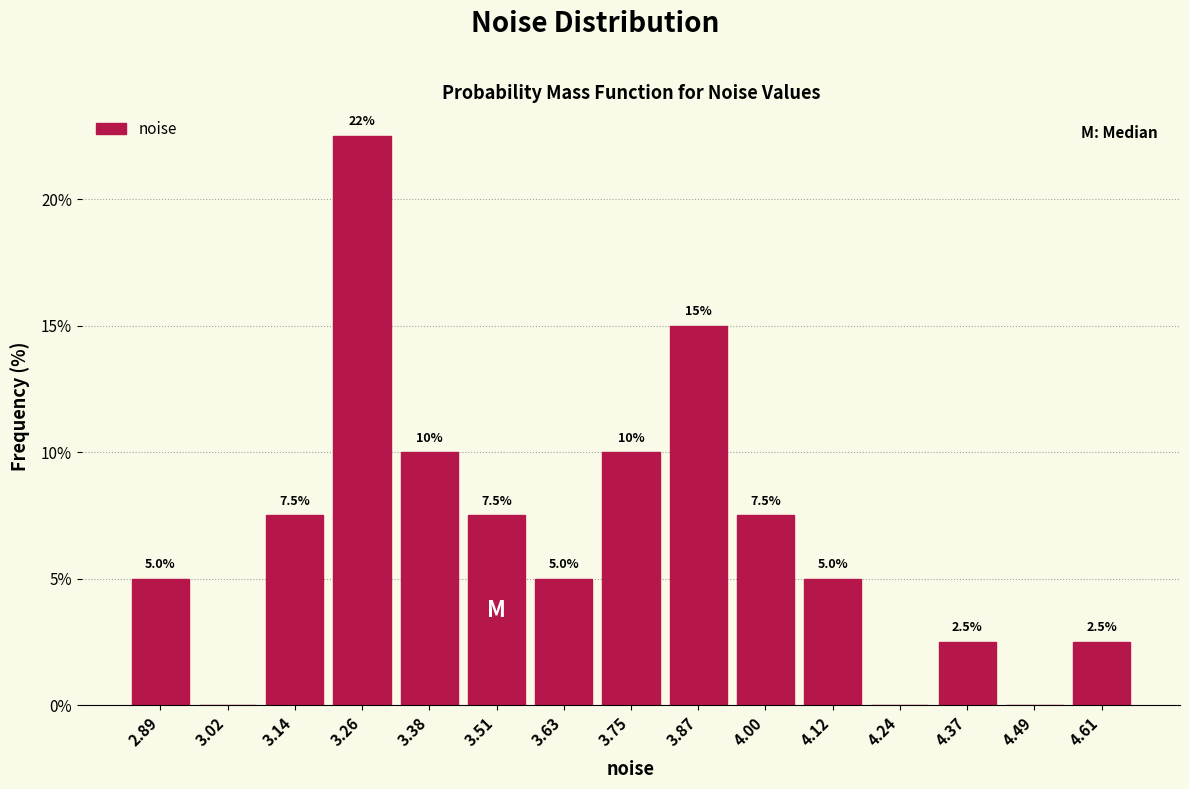

Which range on the x-axis has the tallest bar?

3.20 to 3.32